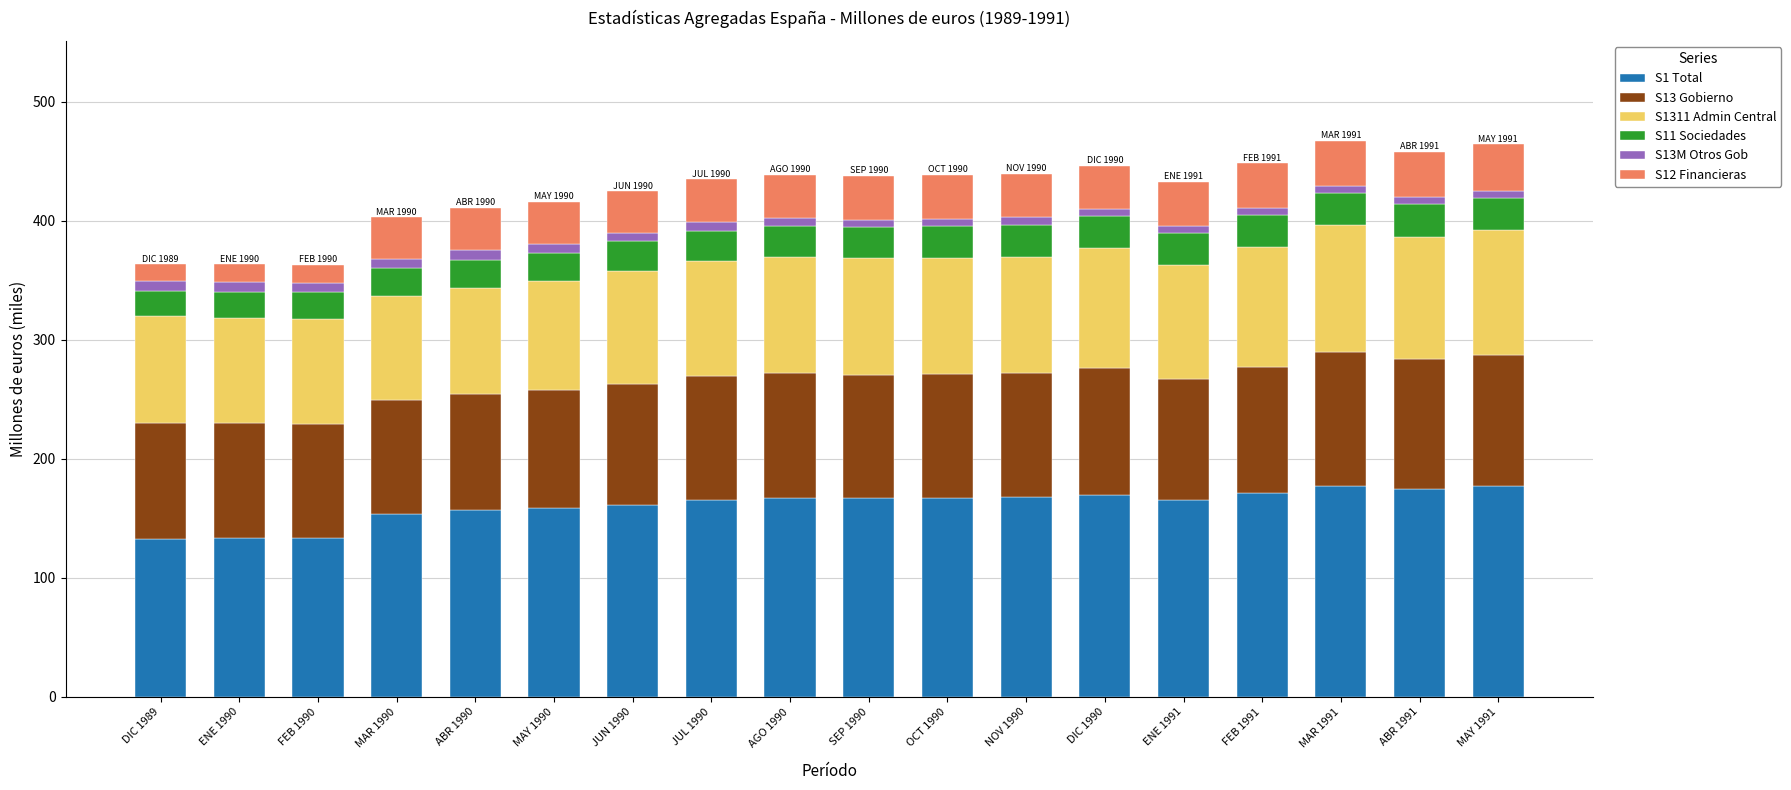

What is the highest value of the S1 Total series?

177.2